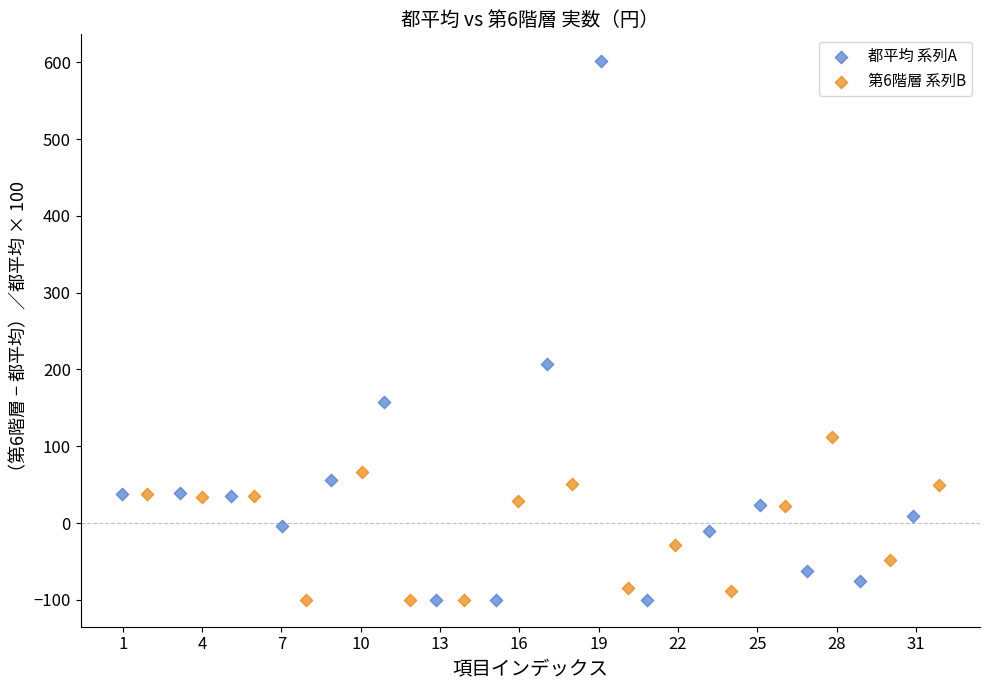

Which series has the widest spread of Y values?

都平均 系列A